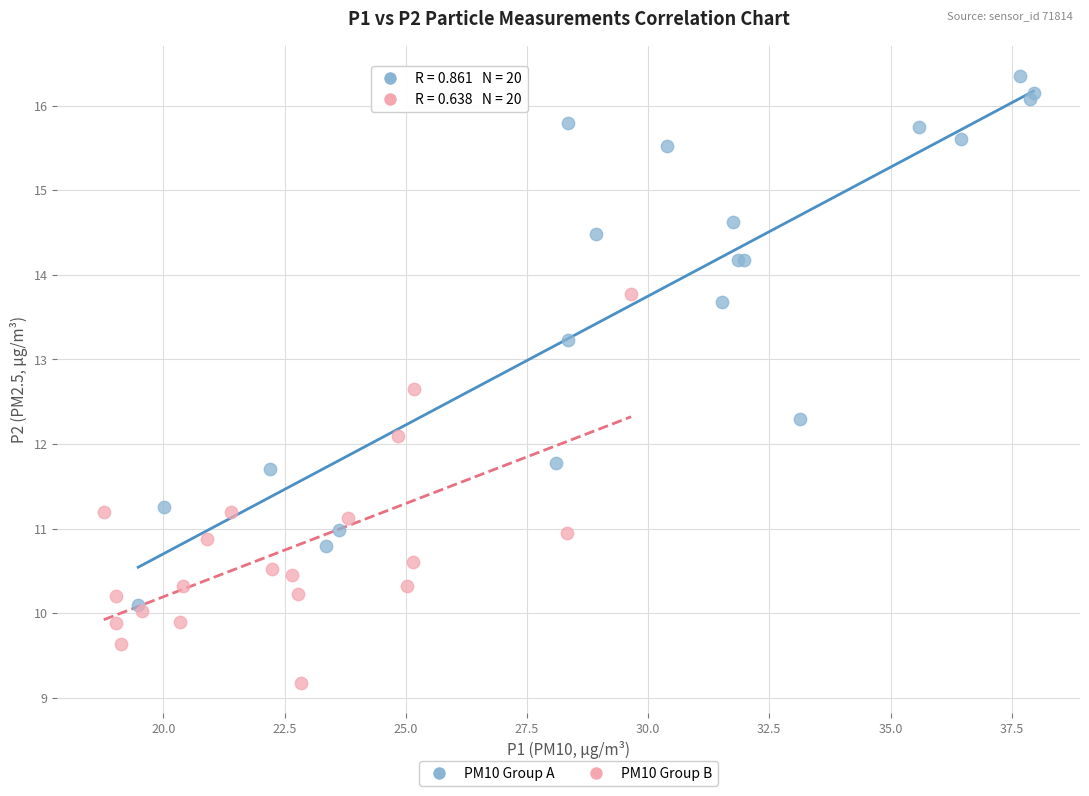

Which series reaches the minimum Y coordinate?

PM10 Group B